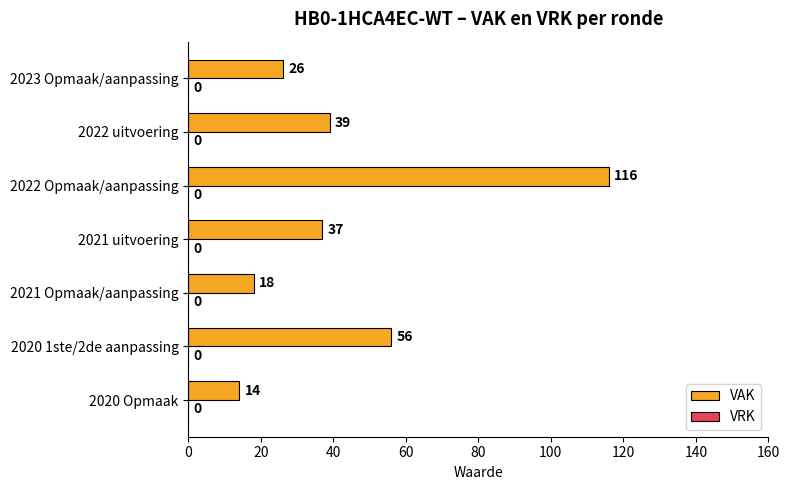

What is the difference between the second highest and minimum values?

42